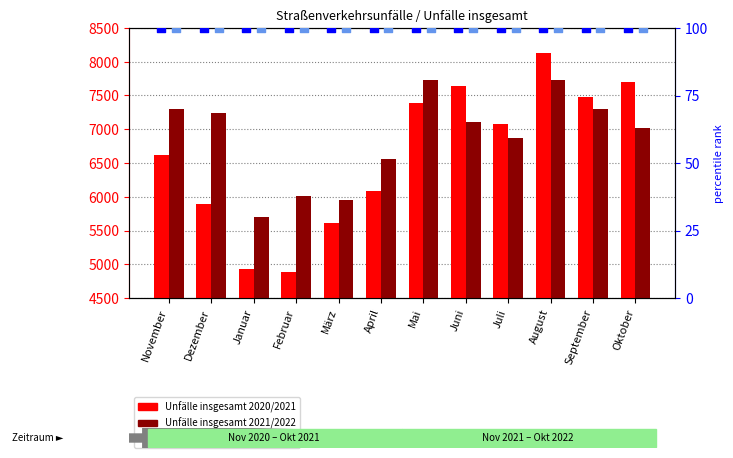

Which series contains the lowest Y value?

percentile rank 2020/2021